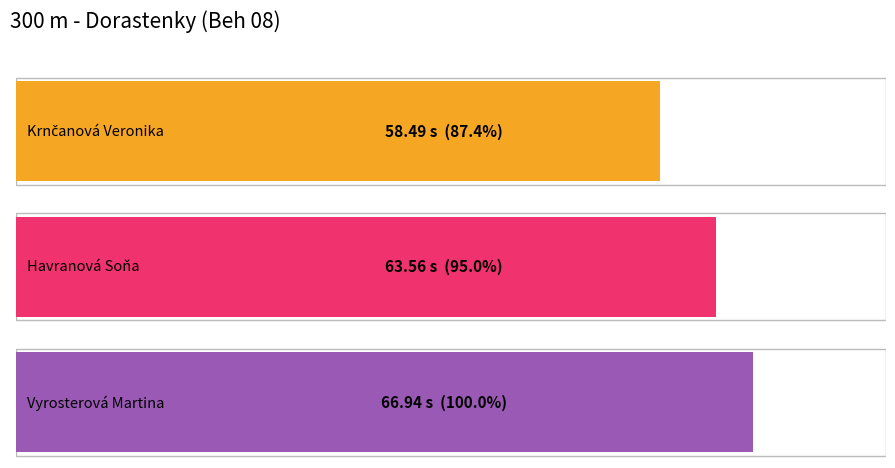

Reading left to right, what are all the values shown in this chart?

58.5	63.6	66.9